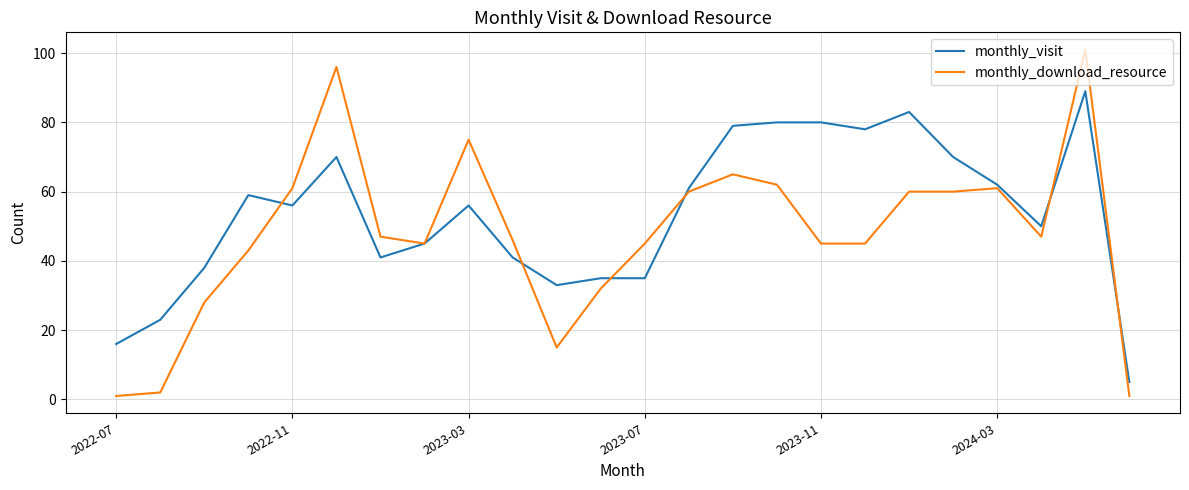

Which series has the largest total across all categories?

monthly_visit